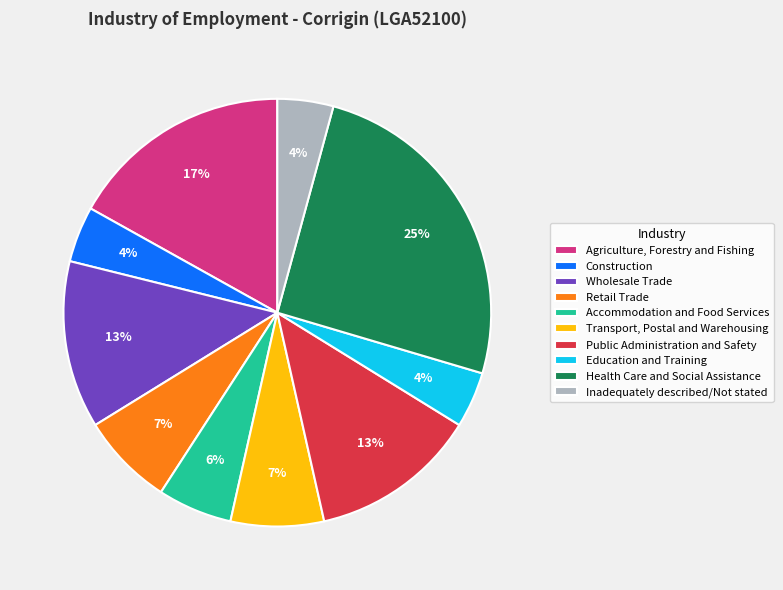

Between Health Care and Social Assistance and Public Administration and Safety, which is larger?

Health Care and Social Assistance